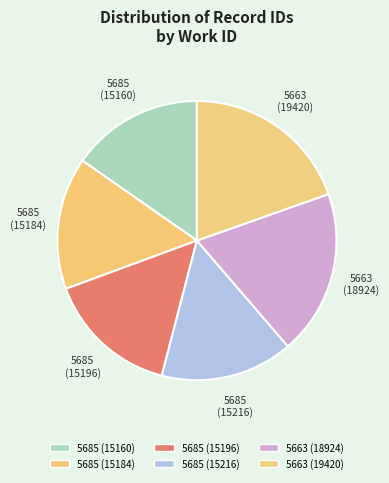

Which category has the biggest portion of the pie?

5663 (19420)